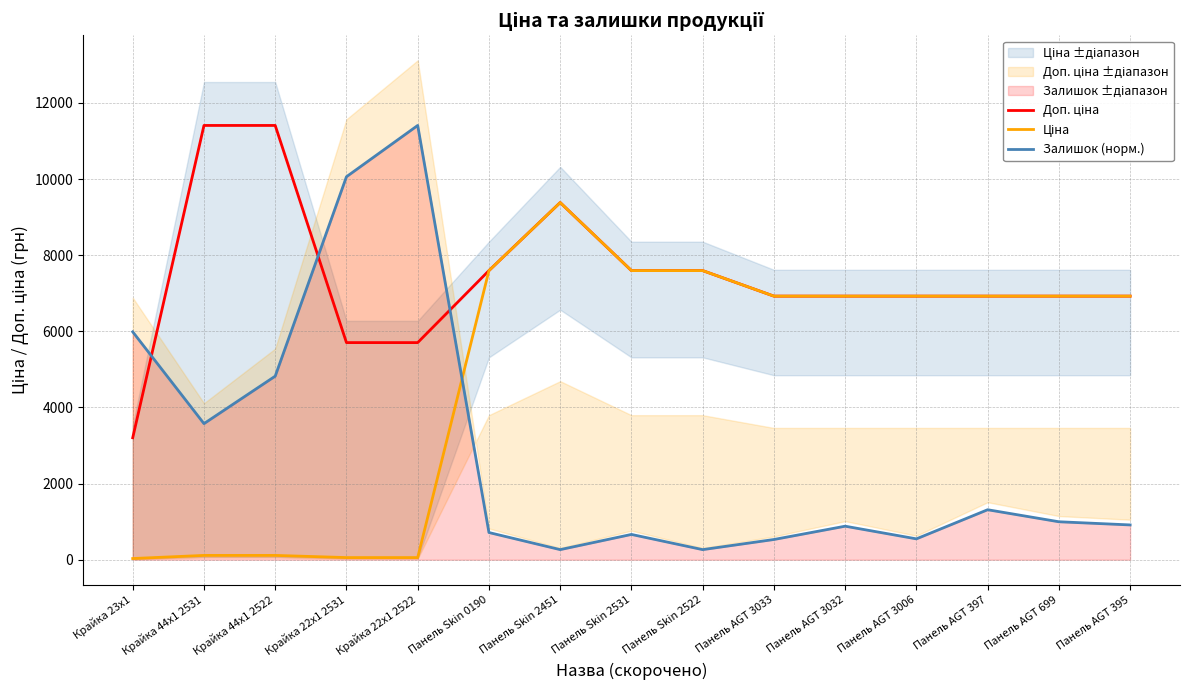

At how many categories does at least one series exceed 6799?

14